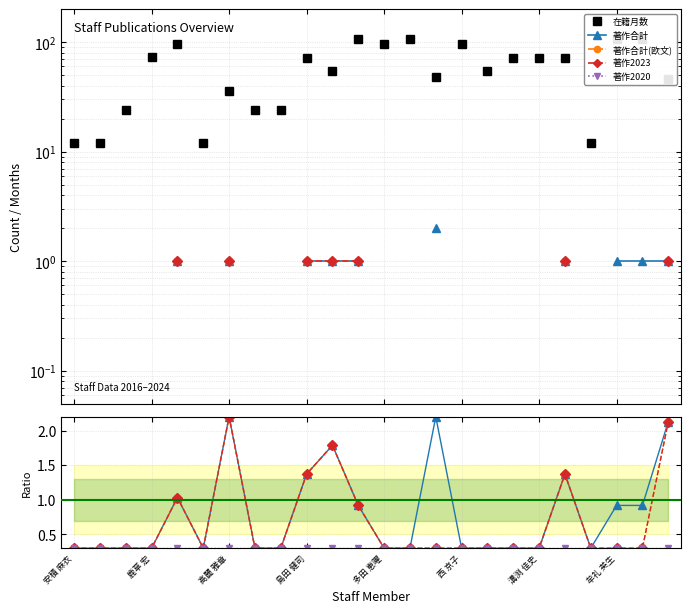

What is the spread (max minus min) of values at 19?

71.7